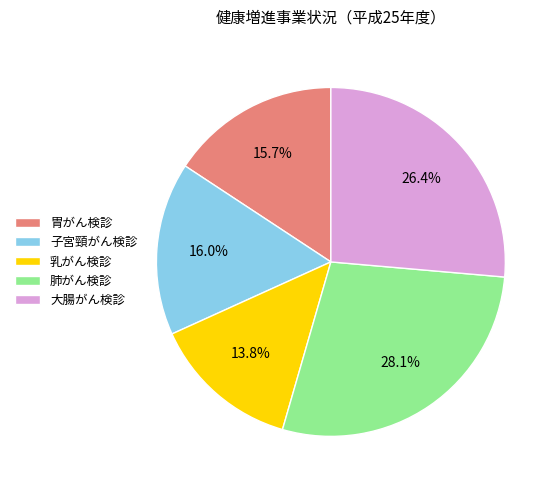

To the nearest percent, what is the average slice percentage?

20%